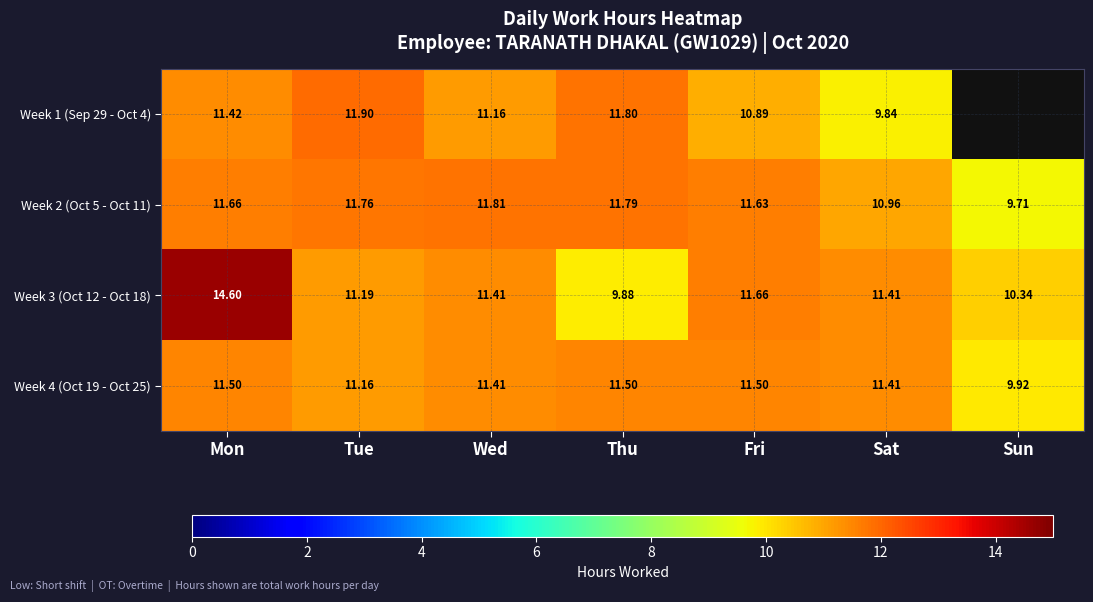

Is it true that Week 3 (Oct 12 - Oct 18) equals 2.3 at Sun?

False